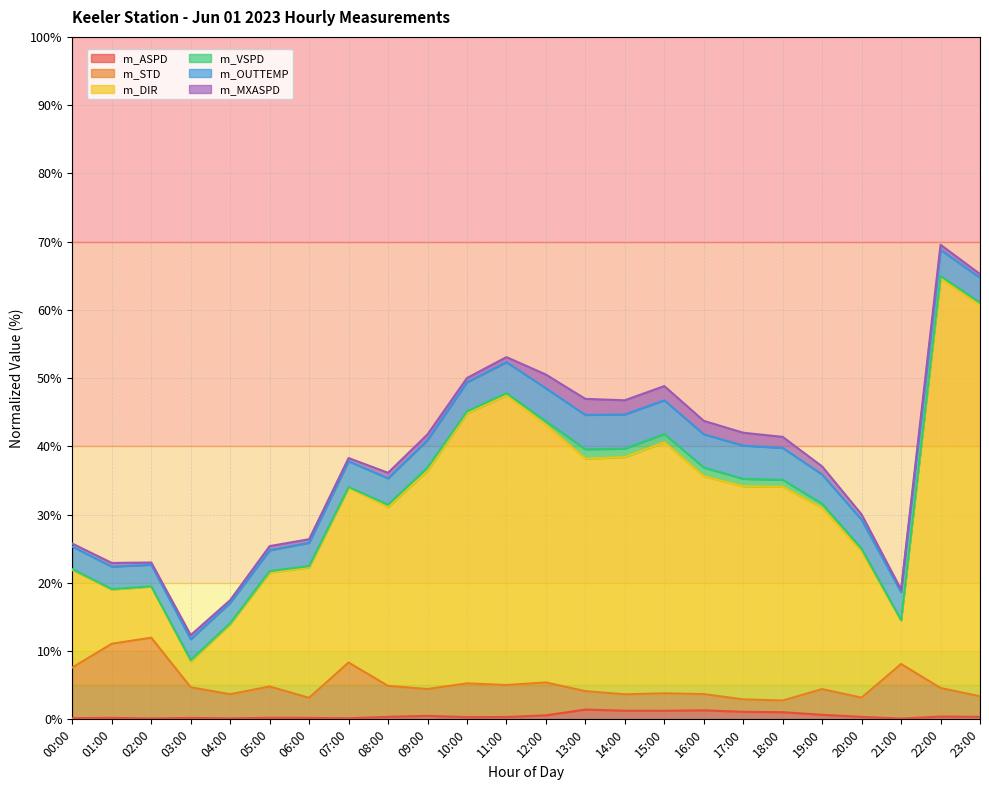

At how many categories does at least one series exceed 54?

2